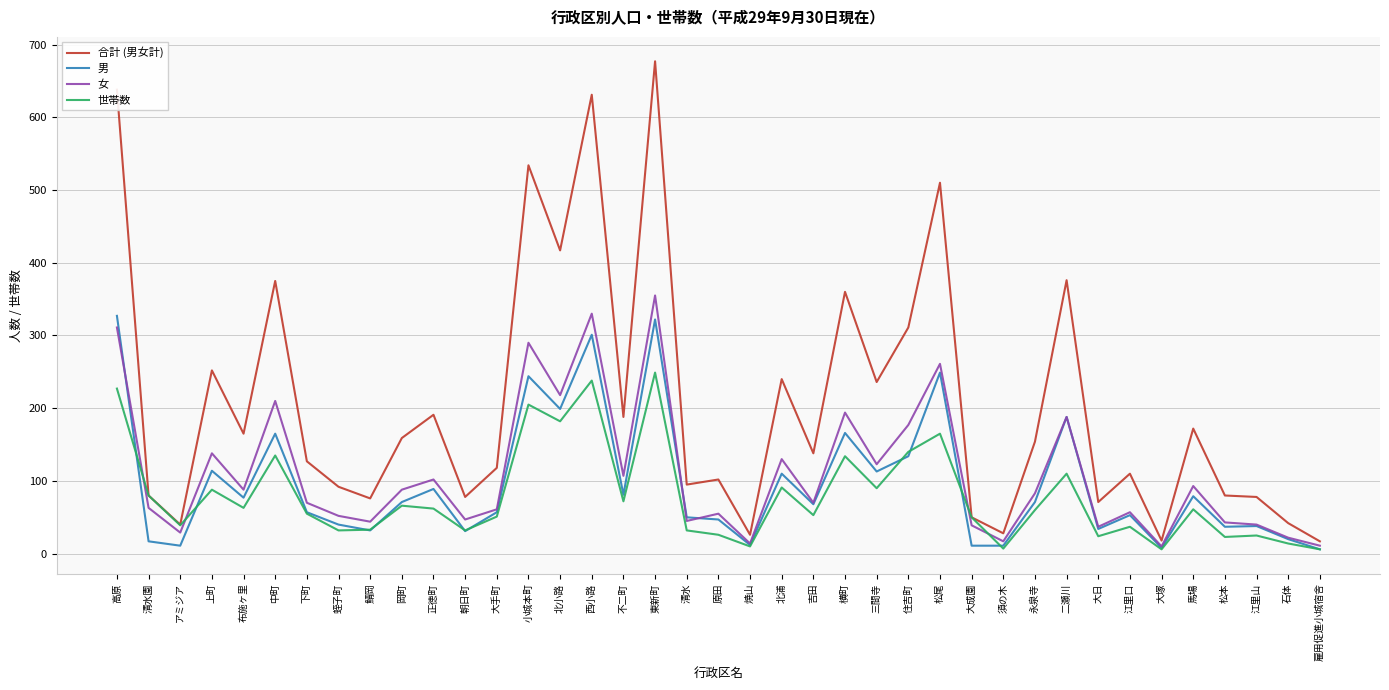

What is the spread (max minus min) of values at 住吉町?

177